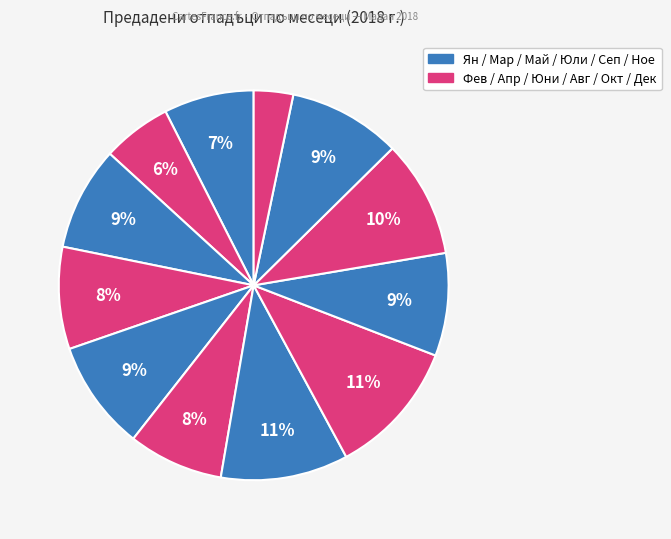

How many segments does this pie chart have?

12